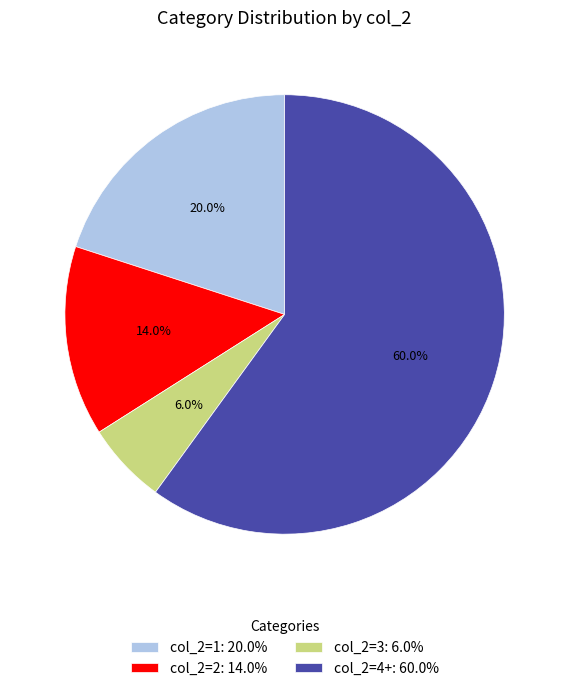

Rank the categories by value from lowest to highest.

col_2=3: 6.0%, col_2=2: 14.0%, col_2=1: 20.0%, col_2=4+: 60.0%